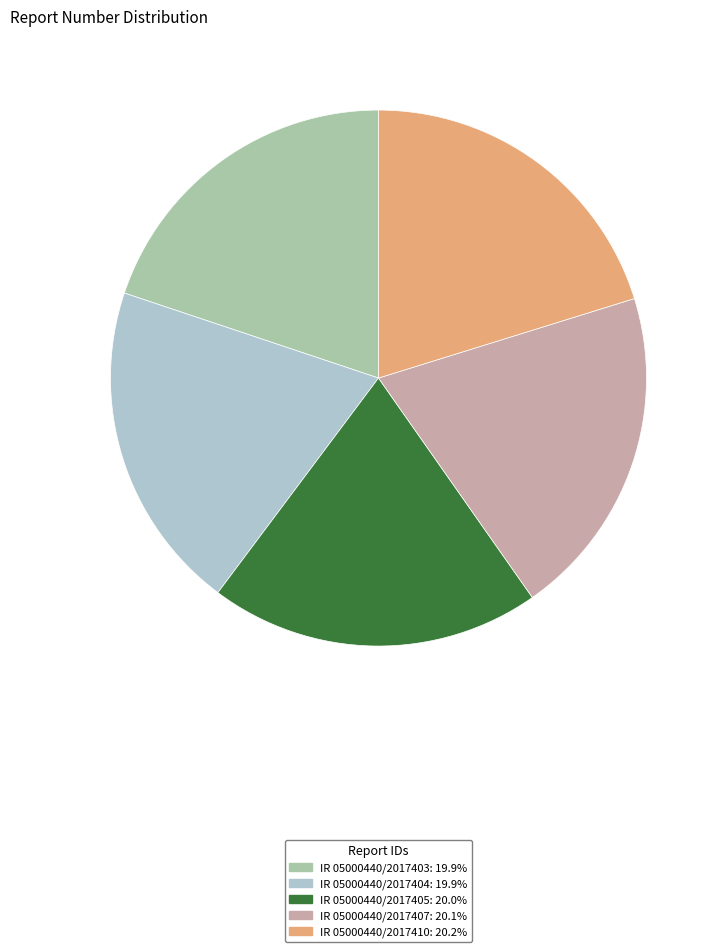

Which category has the biggest portion of the pie?

IR 05000440/2017410